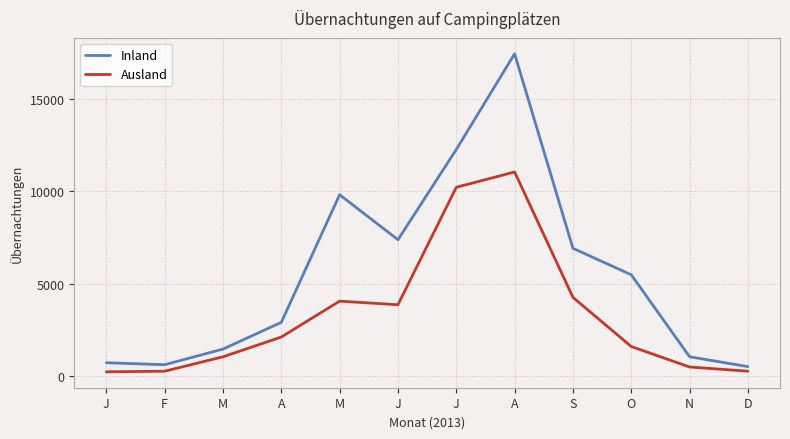

Which series has the largest total across all categories?

Inland